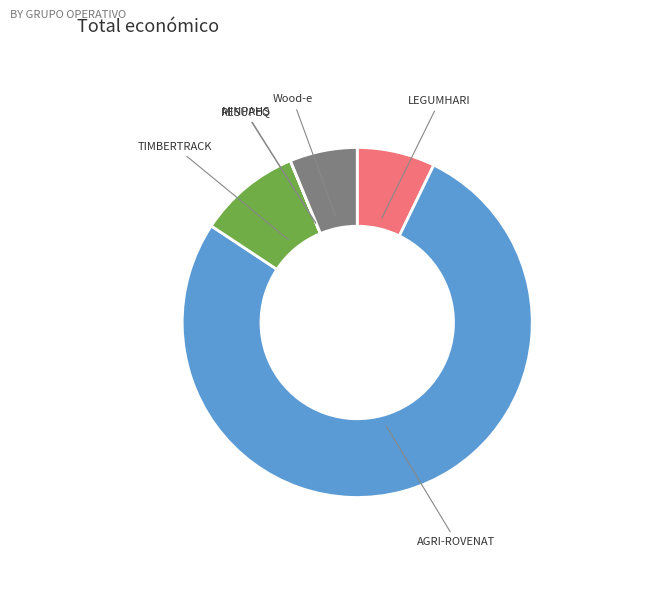

What is the majority slice?

AGRI-ROVENAT